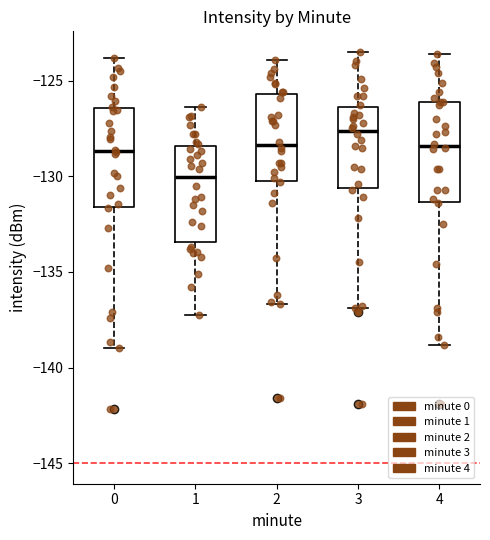

Where does the upper whisker of the box at x = 3 end on the y-axis? The values are not printed on the chart, so give them approximately, as read against the axis.

-123.5